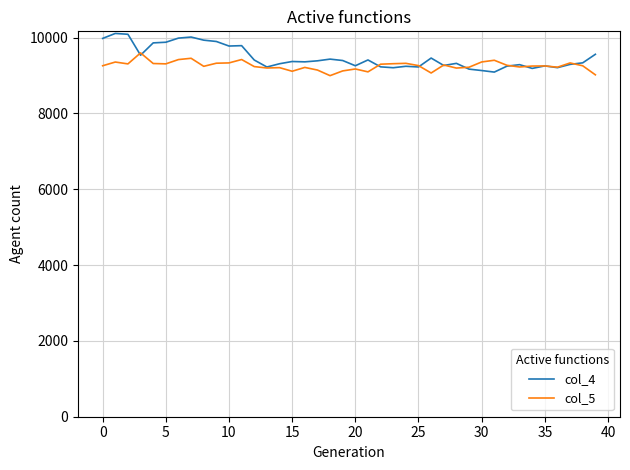

Which series has the widest spread of values?

col_4